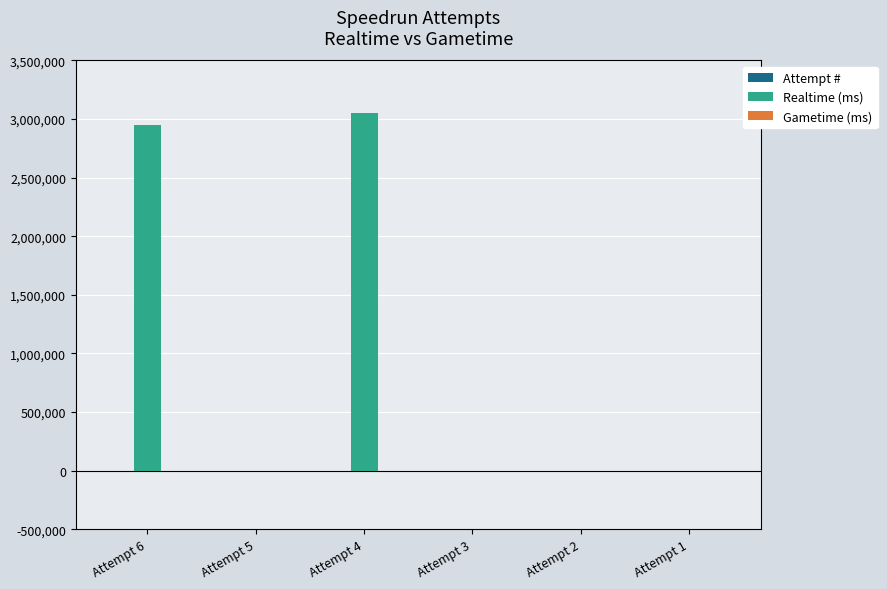

Where is Realtime (ms) nearest to the value 1524849?

Attempt 6